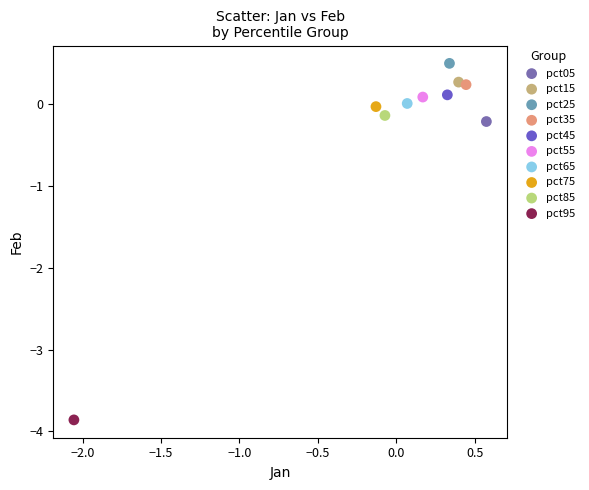

What are all the series names shown in the legend?

pct05, pct15, pct25, pct35, pct45, pct55, pct65, pct75, pct85, pct95